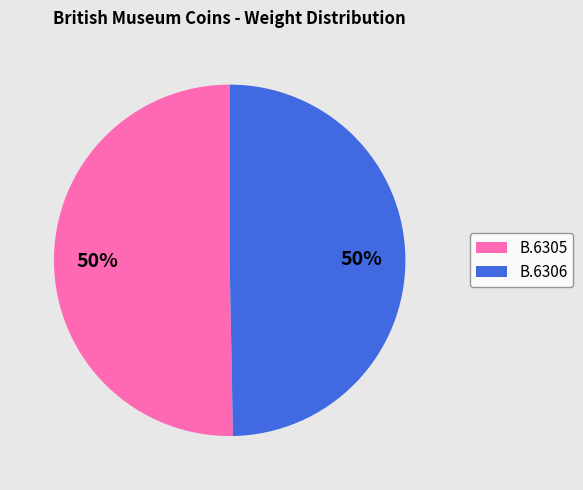

Do B.6306 and B.6305 together represent more than half of the pie?

Yes